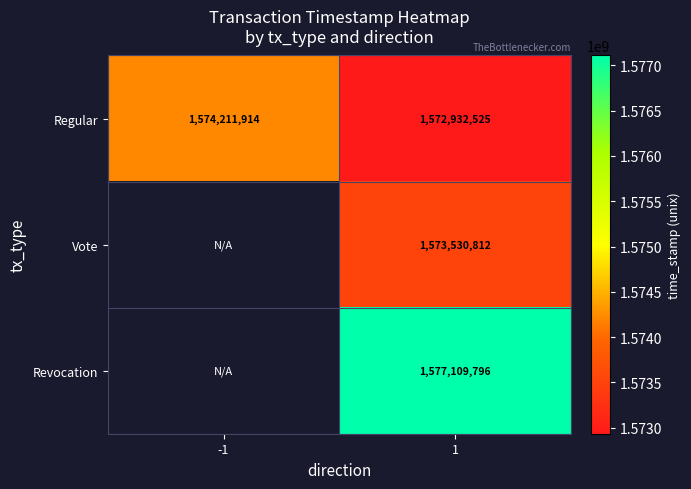

The value of Regular at 1 is 1572932525.0. True or false?

True